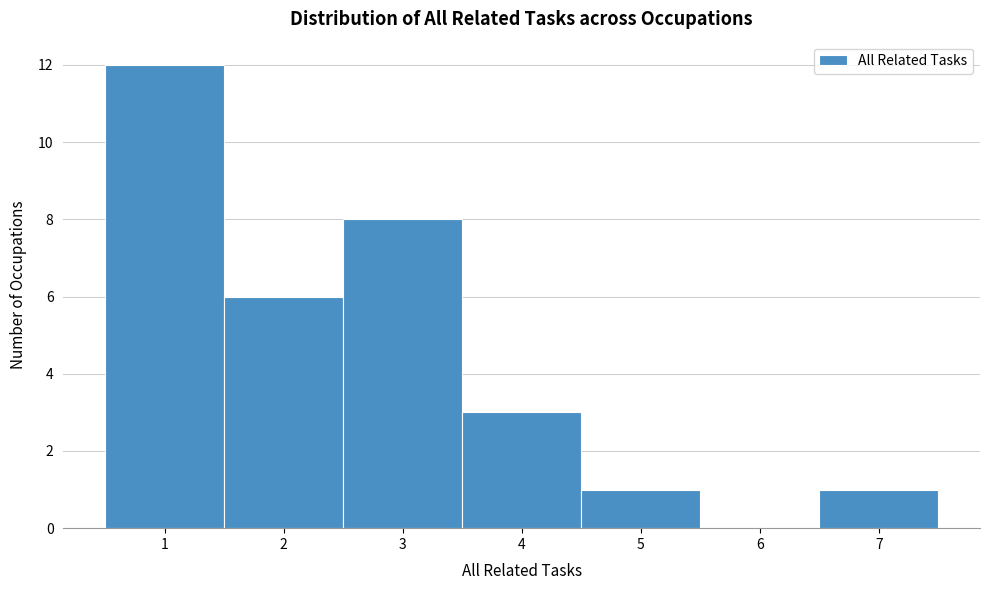

Which range on the x-axis has the tallest bar?

0.5 to 1.5